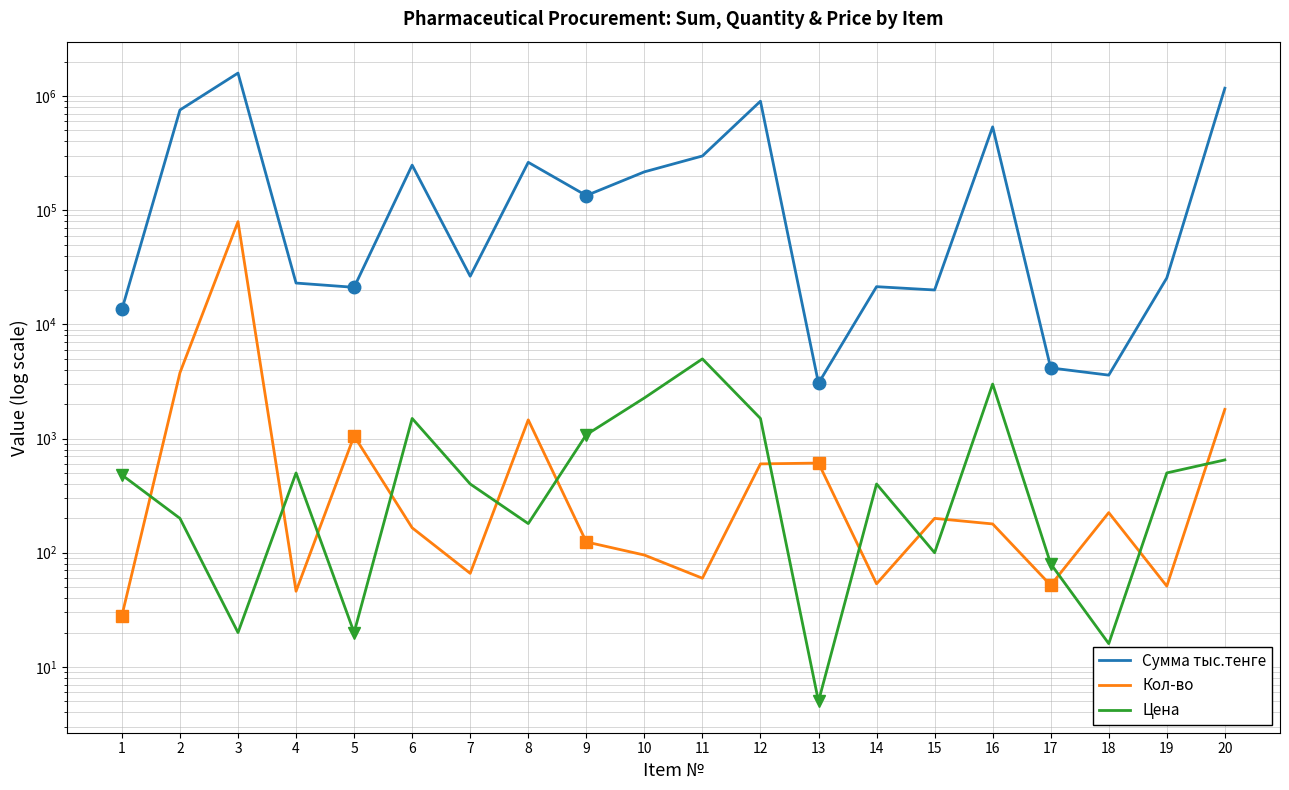

What are all the series names shown in the legend?

Сумма тыс.тенге, Кол-во, Цена